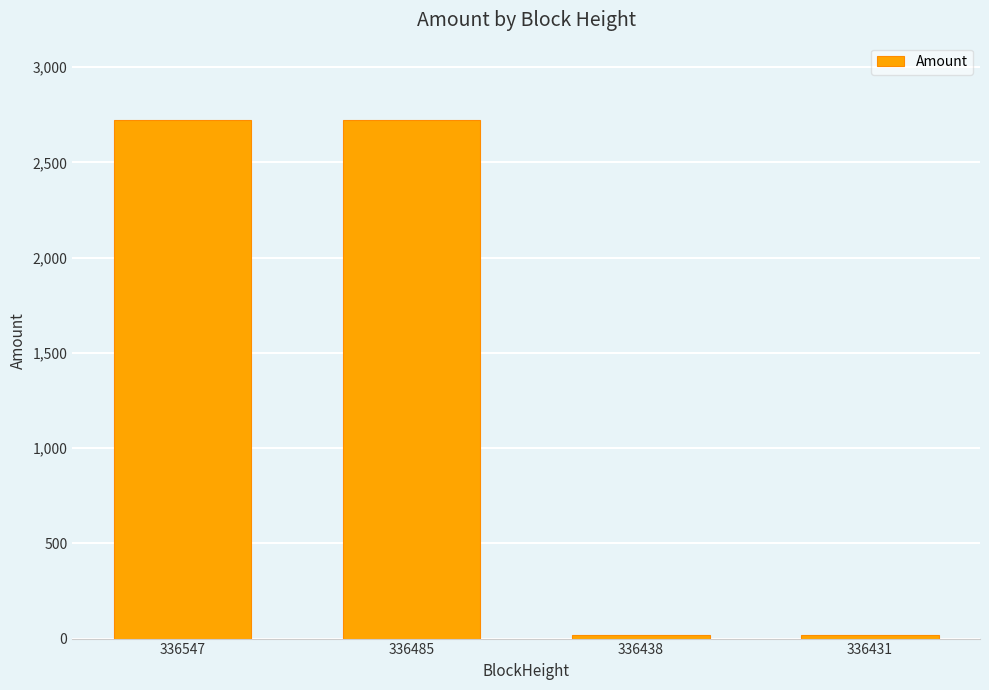

Does the chart contain stacked bars?

No